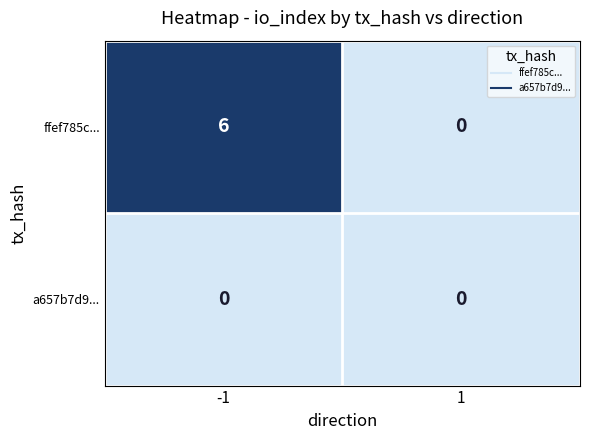

What is the total value across all series at -1?

6